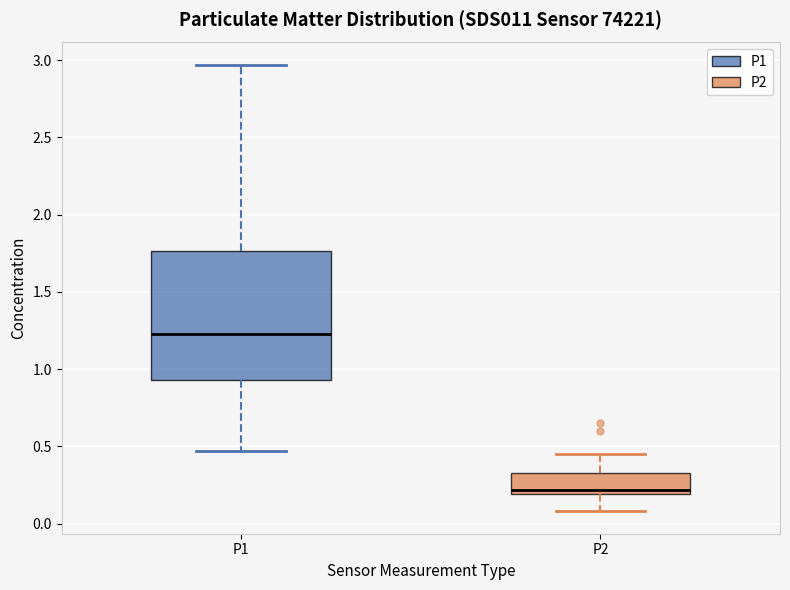

Where does the upper whisker of the box for P2 end on the y-axis? The values are not printed on the chart, so give them approximately, as read against the axis.

0.45